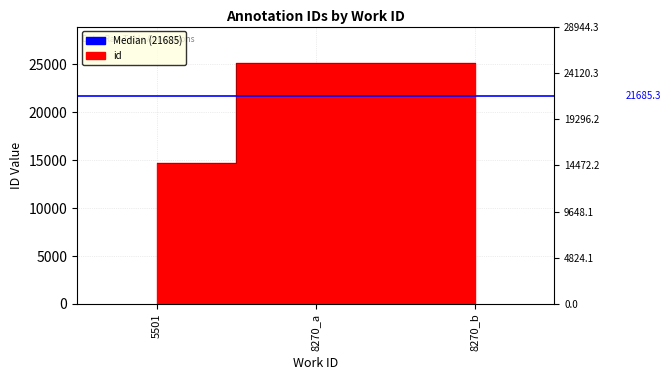

List the labels in order of value, largest first.

8270_b, 8270_a, 5501